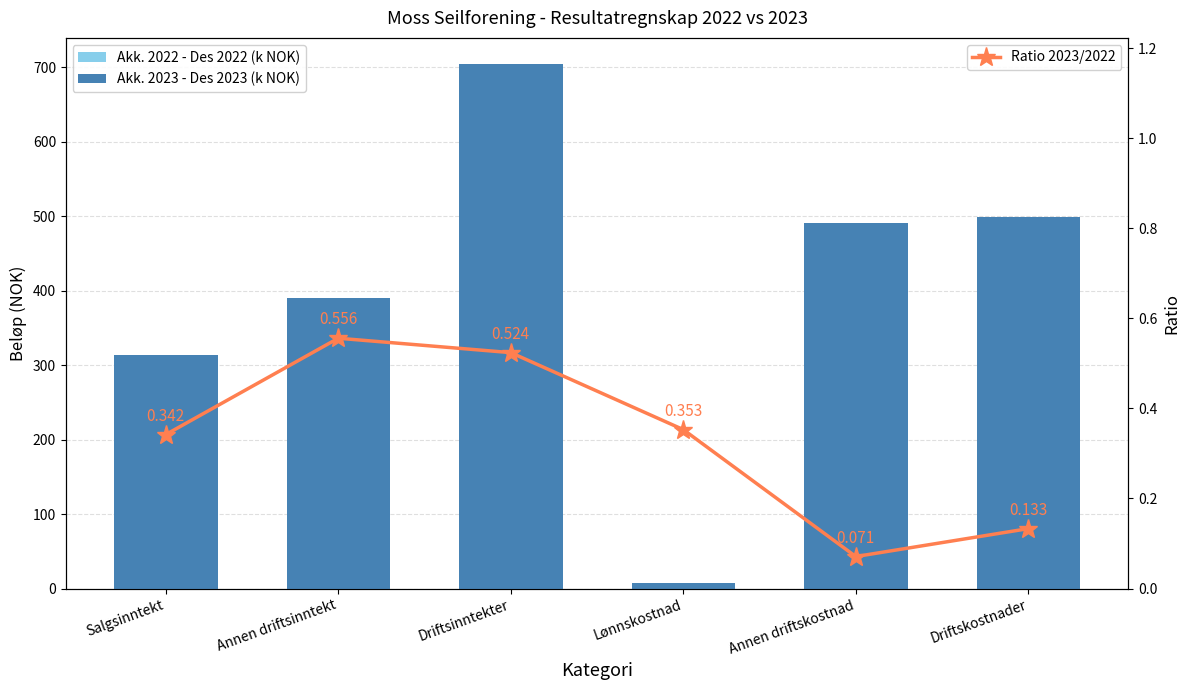

The value of Akk. 2023 - Des 2023 (k NOK) at Driftskostnader is 657.8. True or false?

False